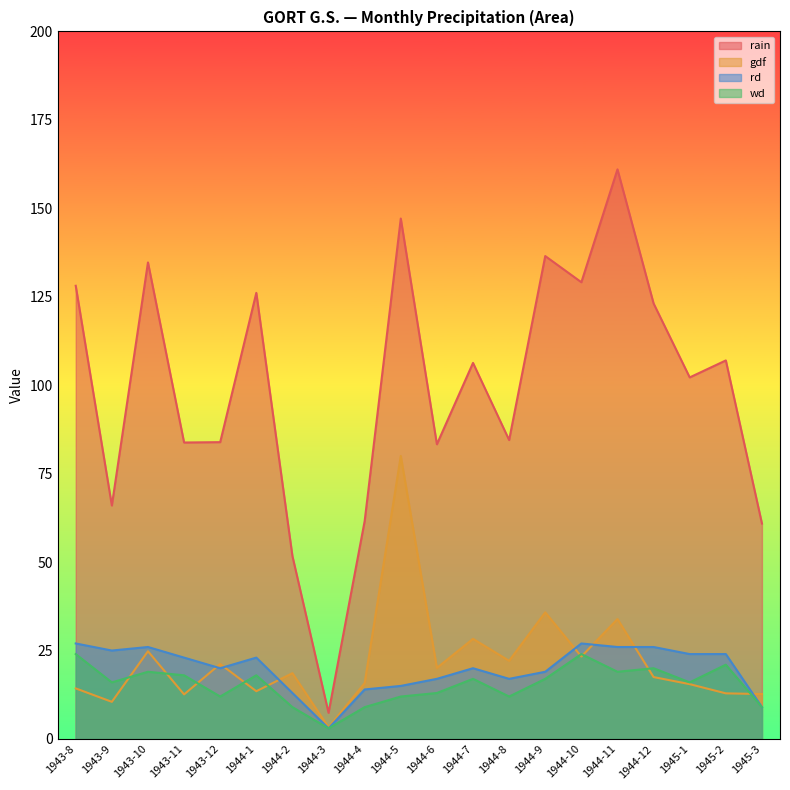

What is the greatest value displayed?

161.0